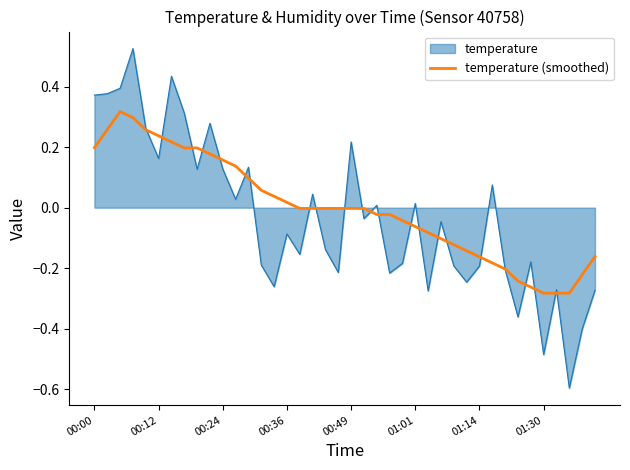

List the series in order of their peak value, highest first.

temperature, temperature (smoothed)